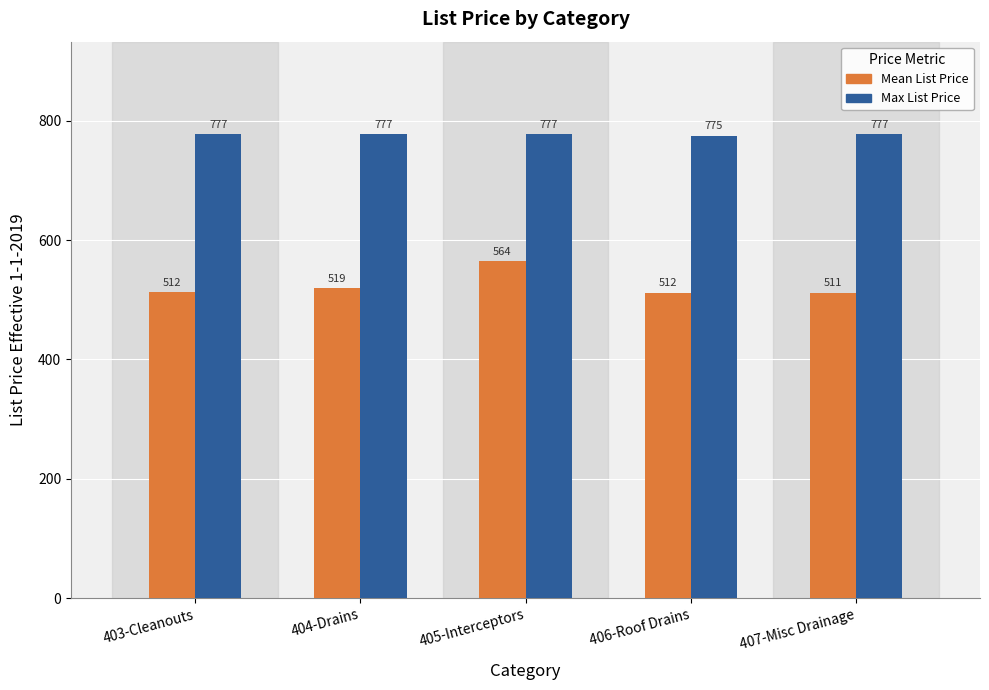

What is the label of the 1st bar from the left?

403-Cleanouts